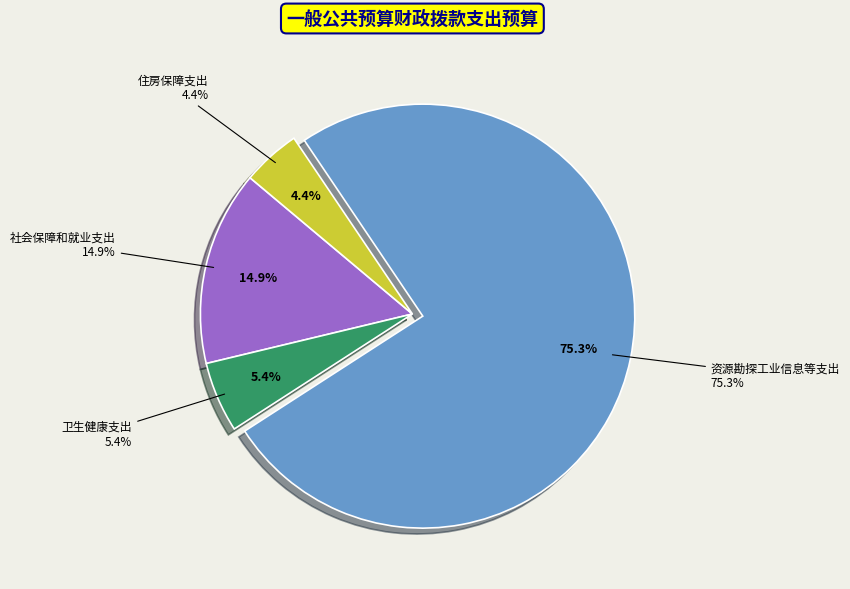

How many slices are in this pie chart?

4